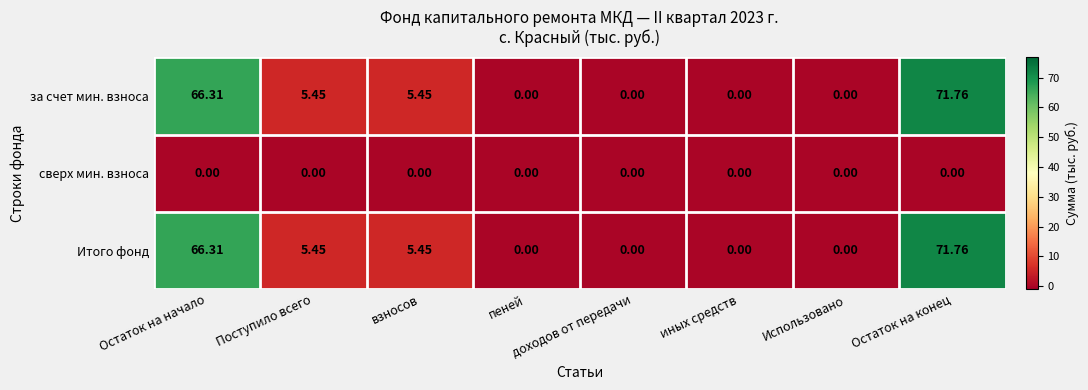

At which category is the sum across all series the highest?

Остаток на конец